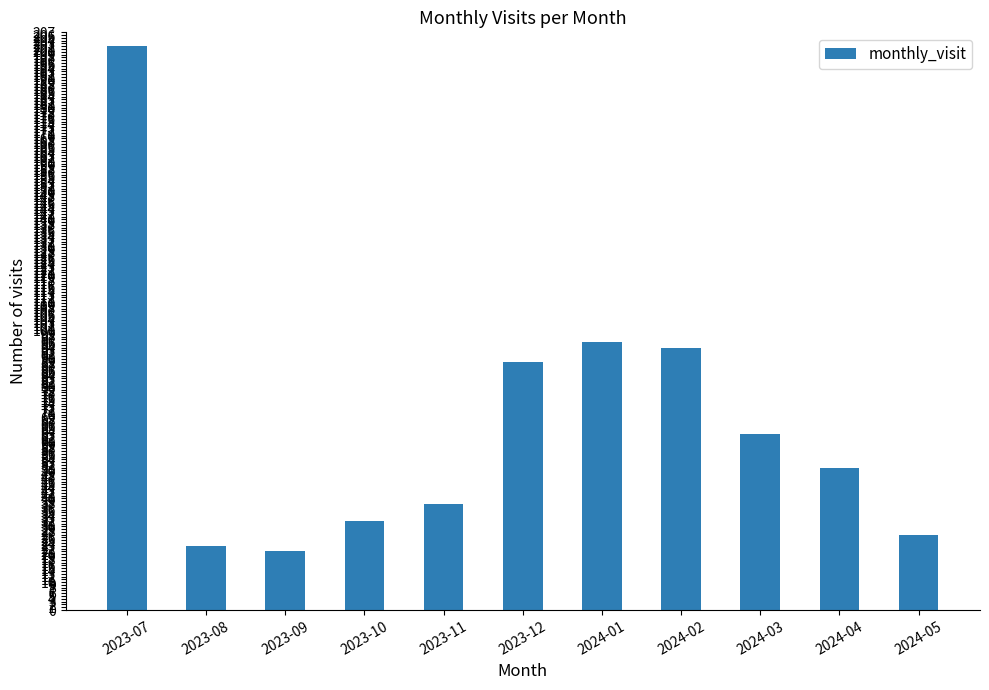

What is the change in value from 2023-07 to 2024-03?

-139